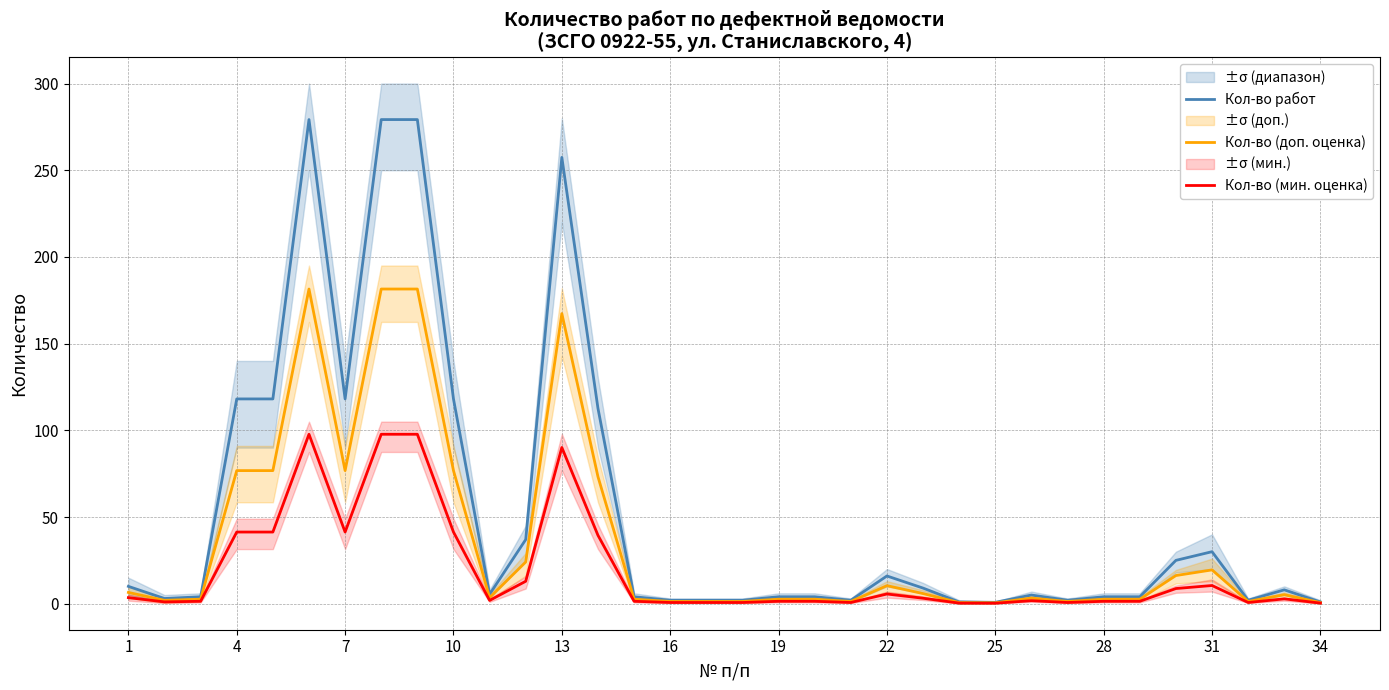

What is the highest value of the Кол-во (доп. оценка) series?

181.5